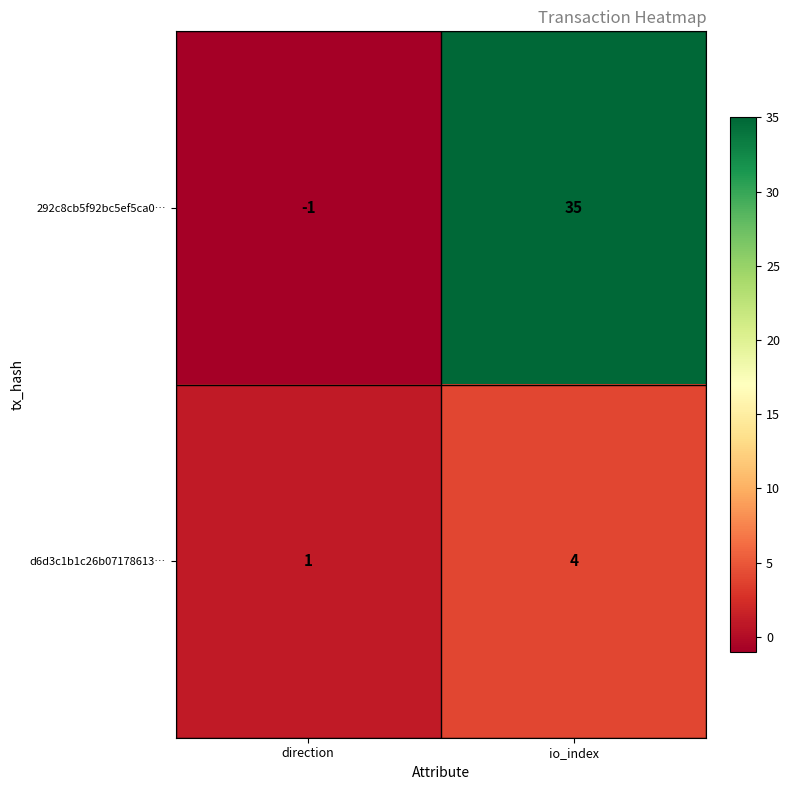

Between direction and io_index, which series saw the biggest shift?

292c8cb5f92bc5ef5ca0…